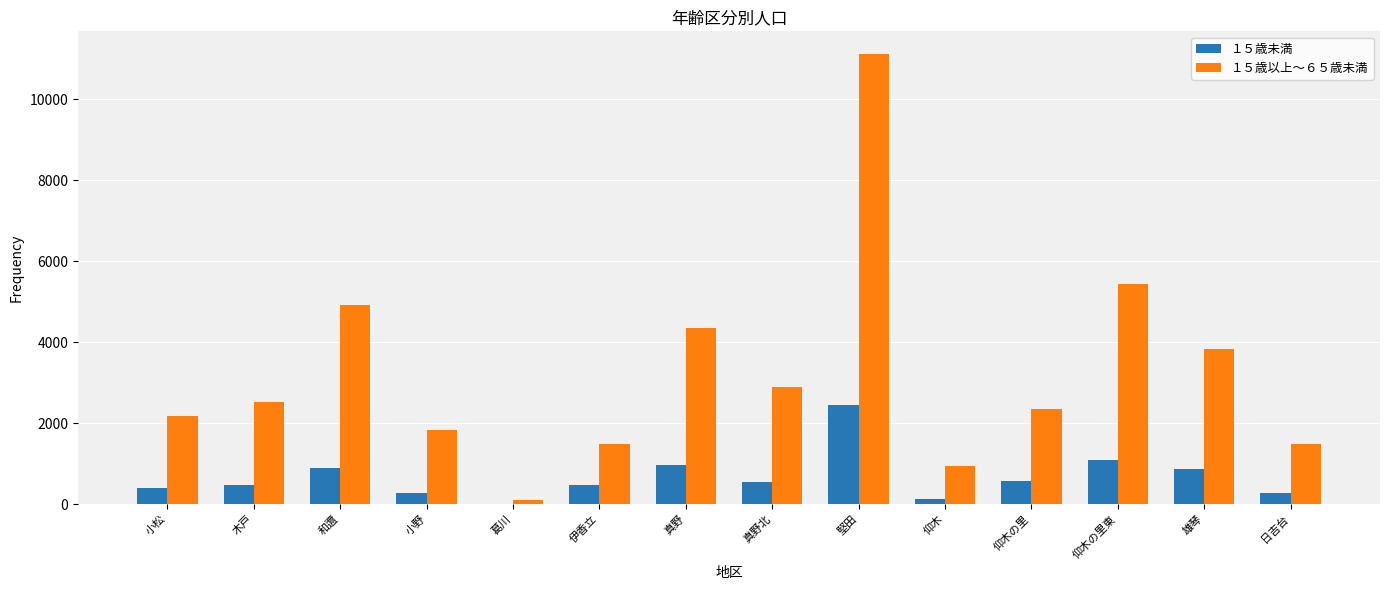

Between 木戸 and 伊香立, which series saw the biggest shift?

１５歳以上～６５歳未満